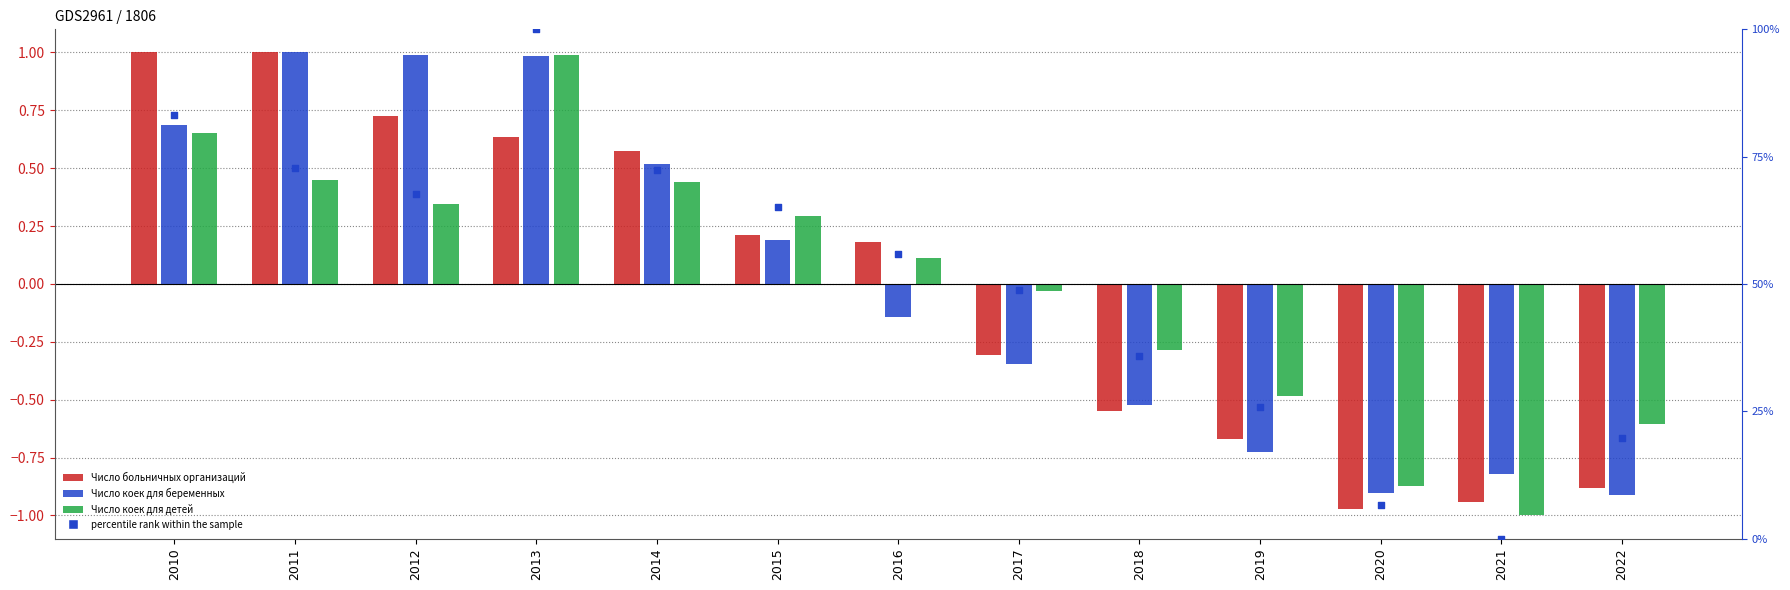

What is the total value across all series at 2010?

3.2